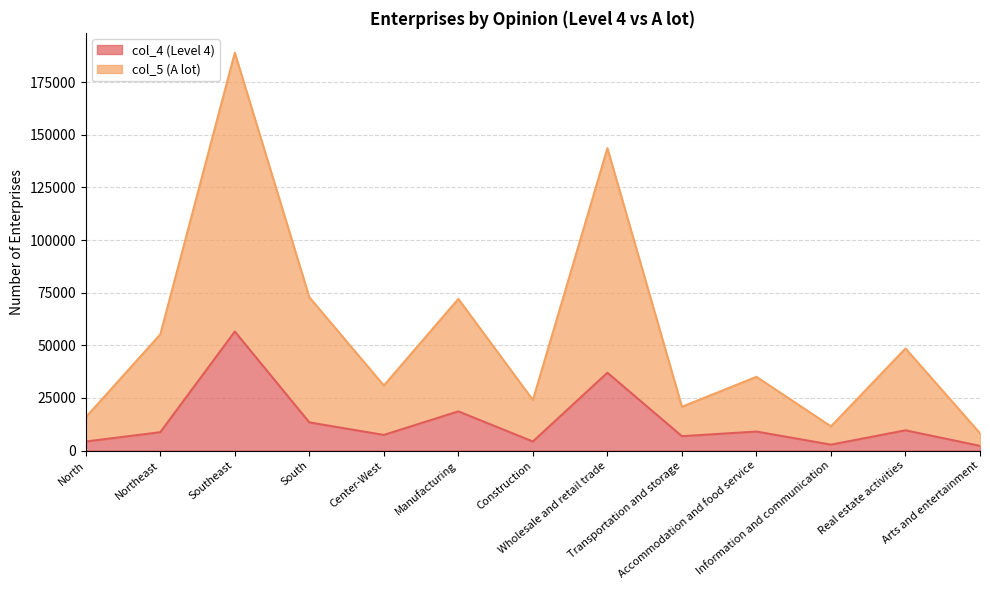

At which category does col_5 (A lot) reach its first local valley?

Center-West